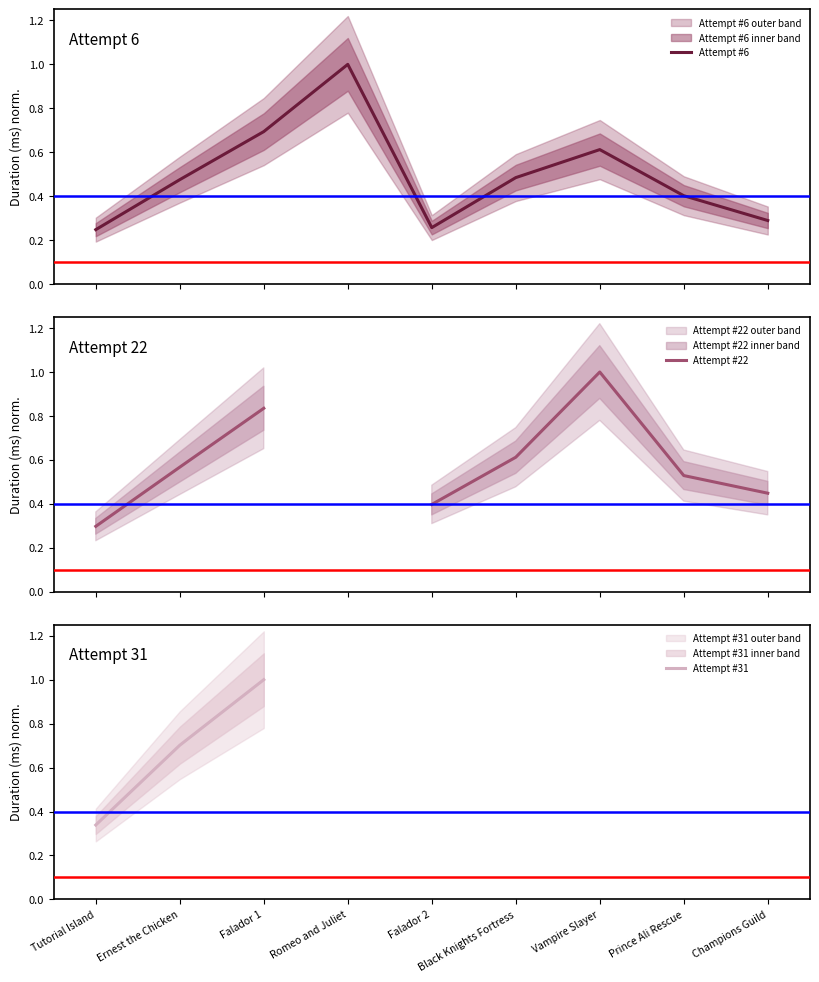

What is the highest value of the Attempt #6 series?

1.0